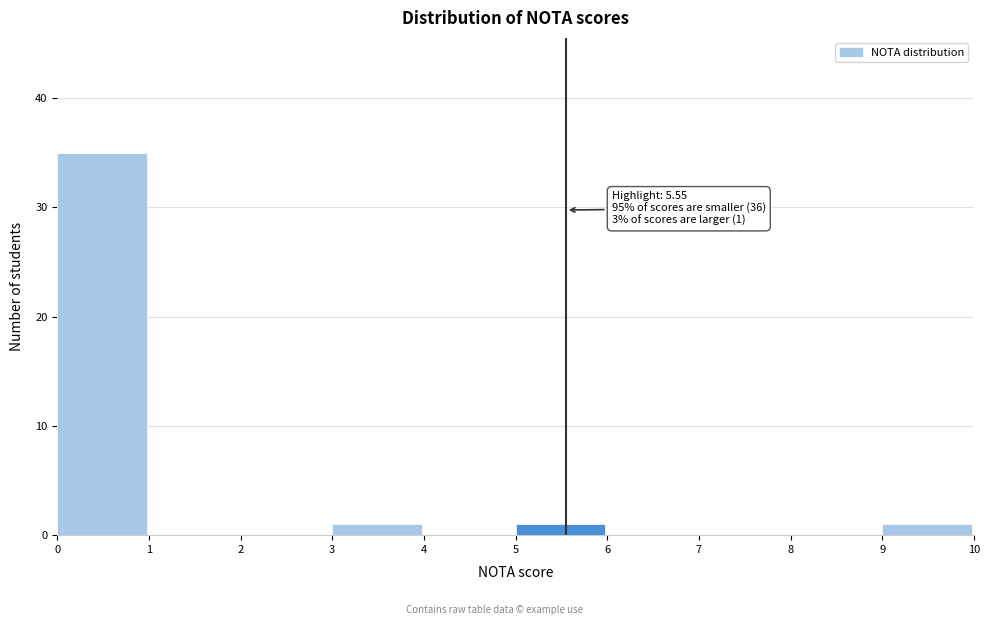

Over which range of the x-axis is the bar tallest?

0 to 1